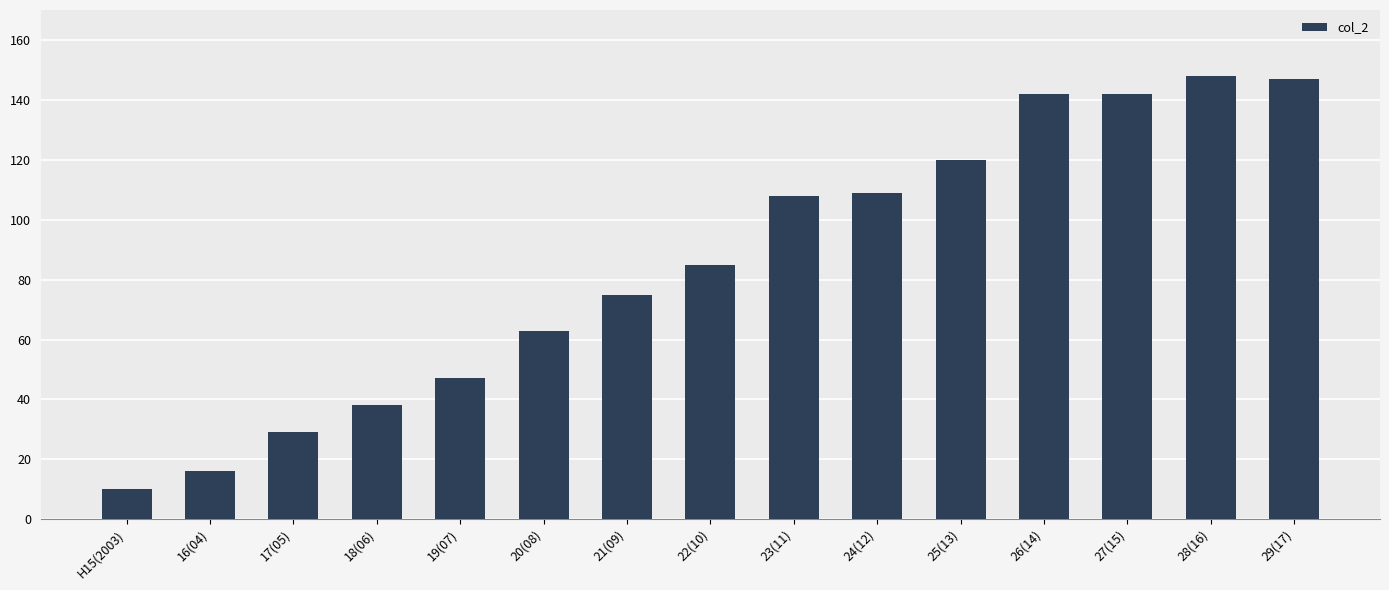

Is it true that the value at 19(07) is 47?

True